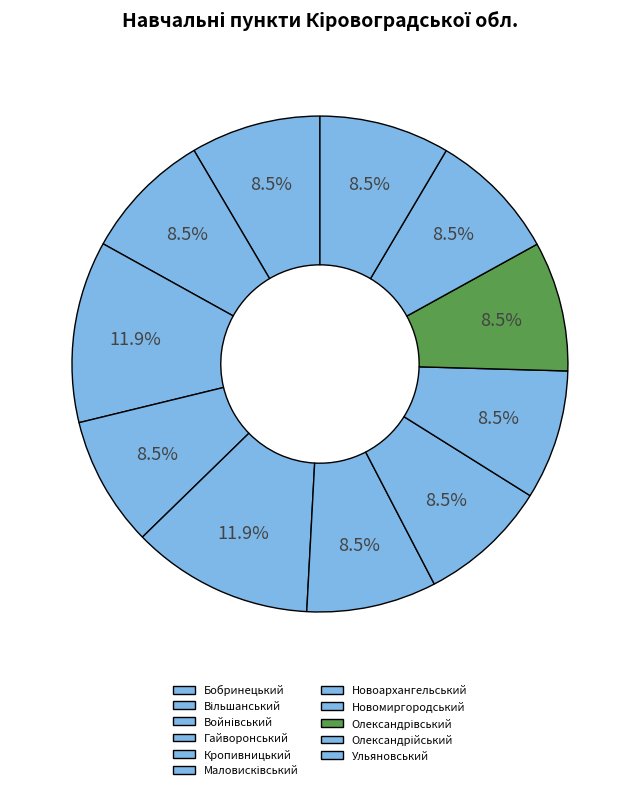

Combined, do Бобринецький and Новоархангельський account for over 50%?

No